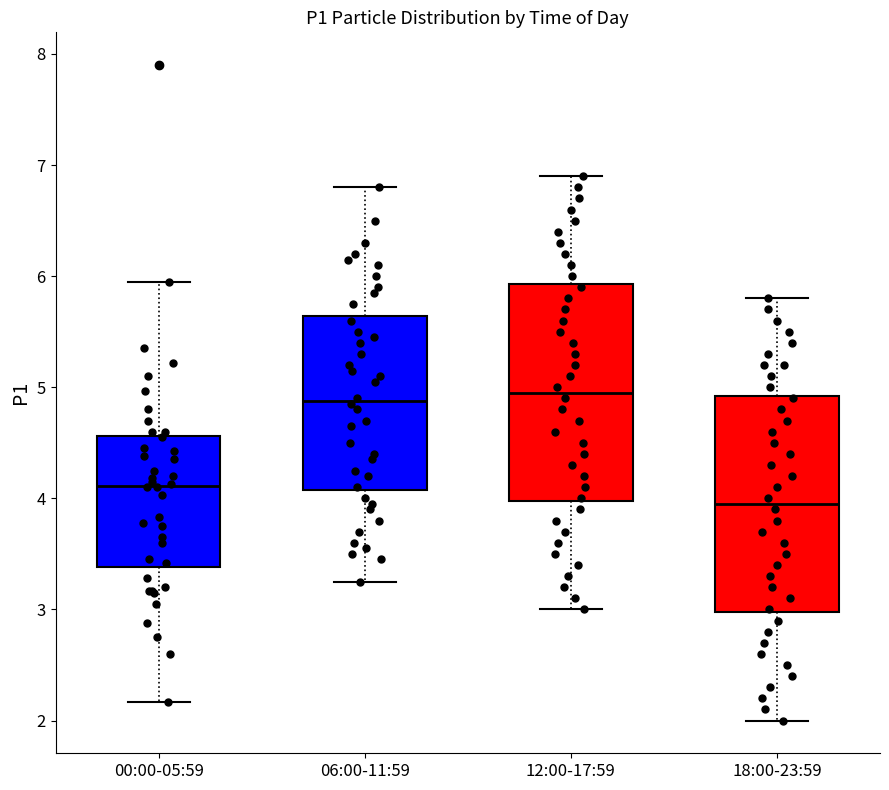

Where does the median line of the box for 12:00-17:59 sit on the y-axis? The values are not printed on the chart, so give them approximately, as read against the axis.

5.0